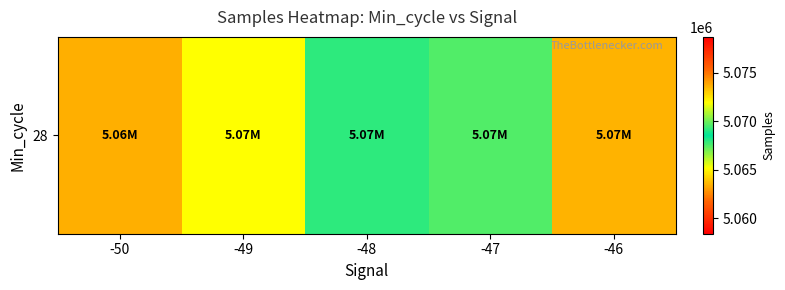

What is the minimum value shown in the chart?

5063479.0